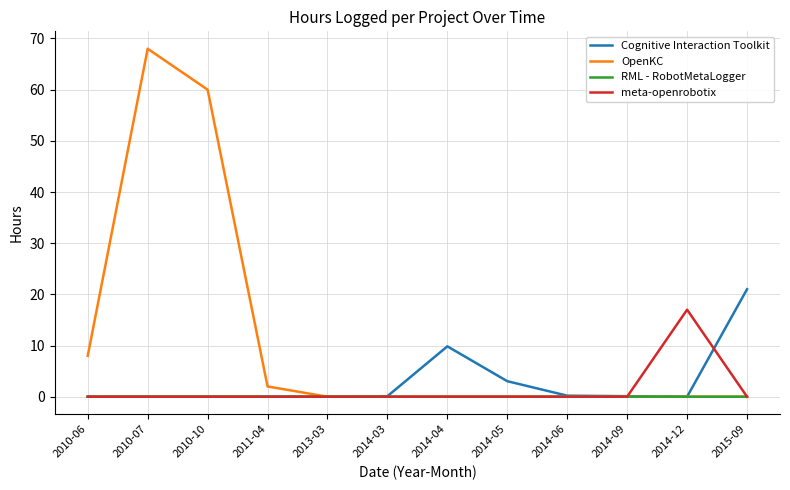

How many lines are shown in the chart?

4